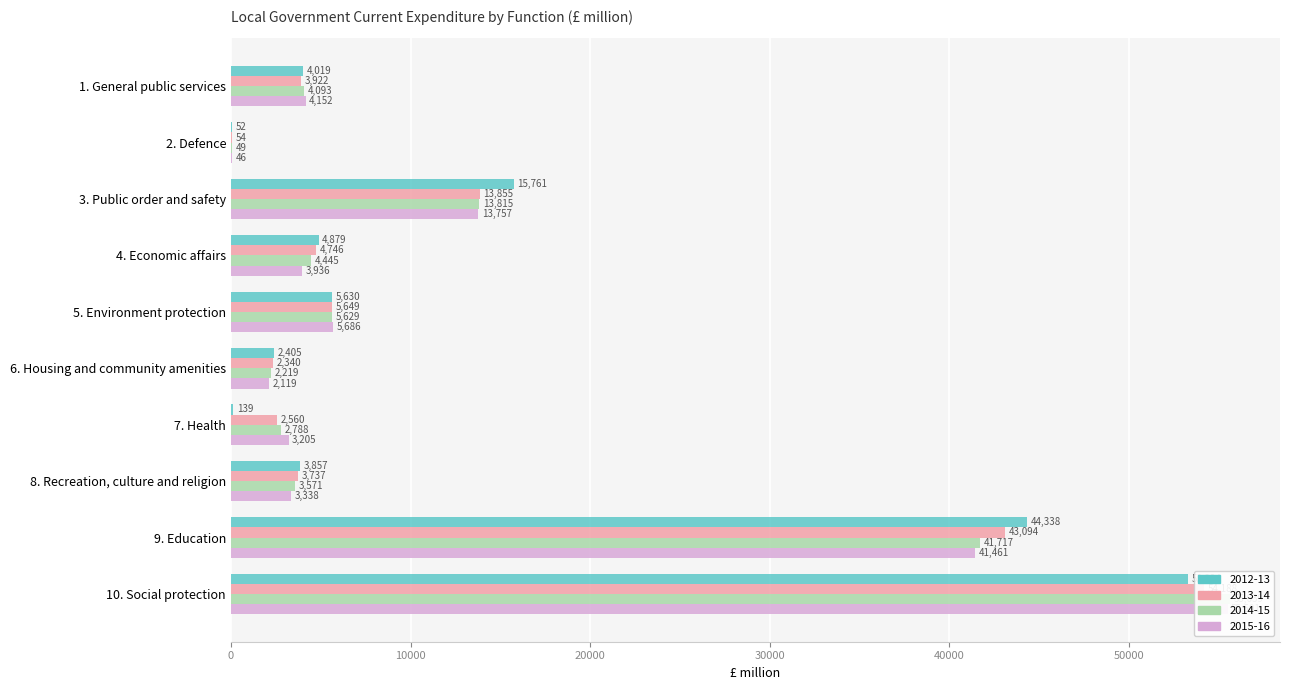

Between 5. Environment protection and 8. Recreation, culture and religion, which is larger?

5. Environment protection